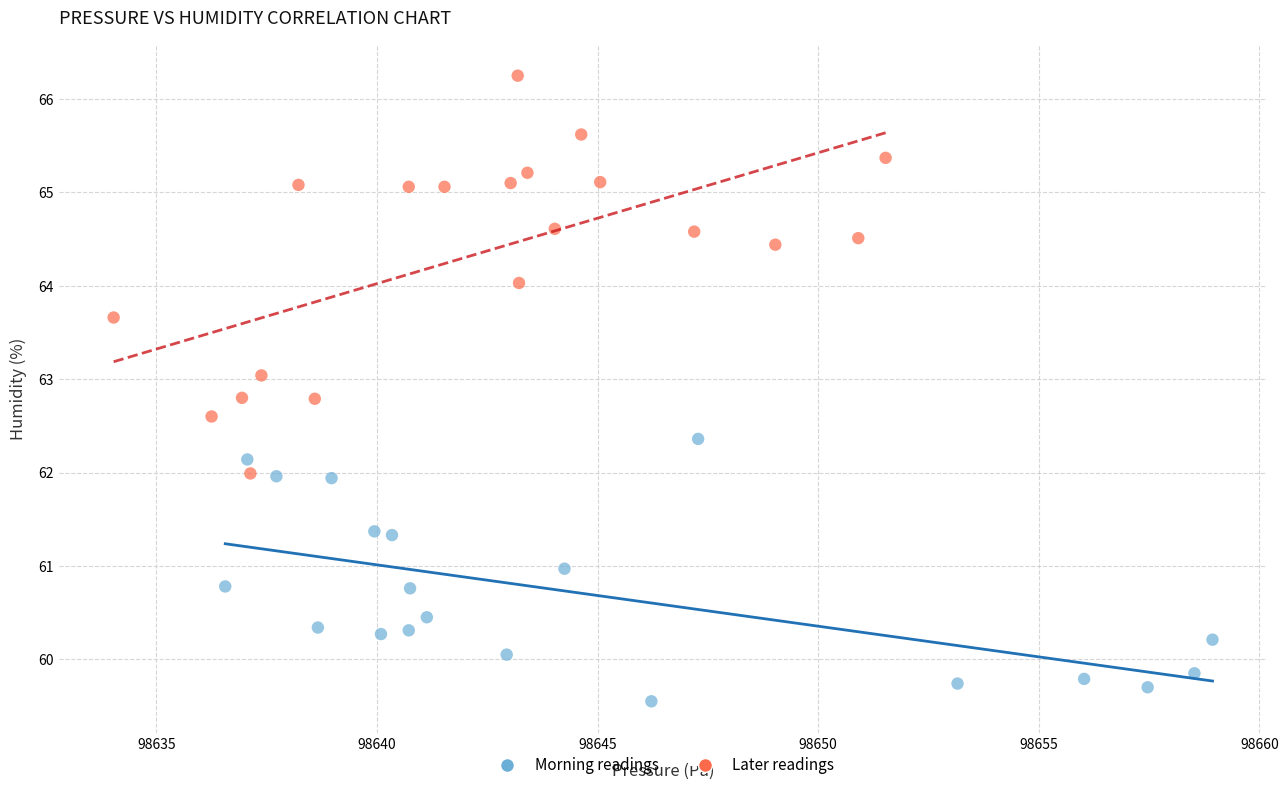

Which series has the widest spread of Y values?

Later readings